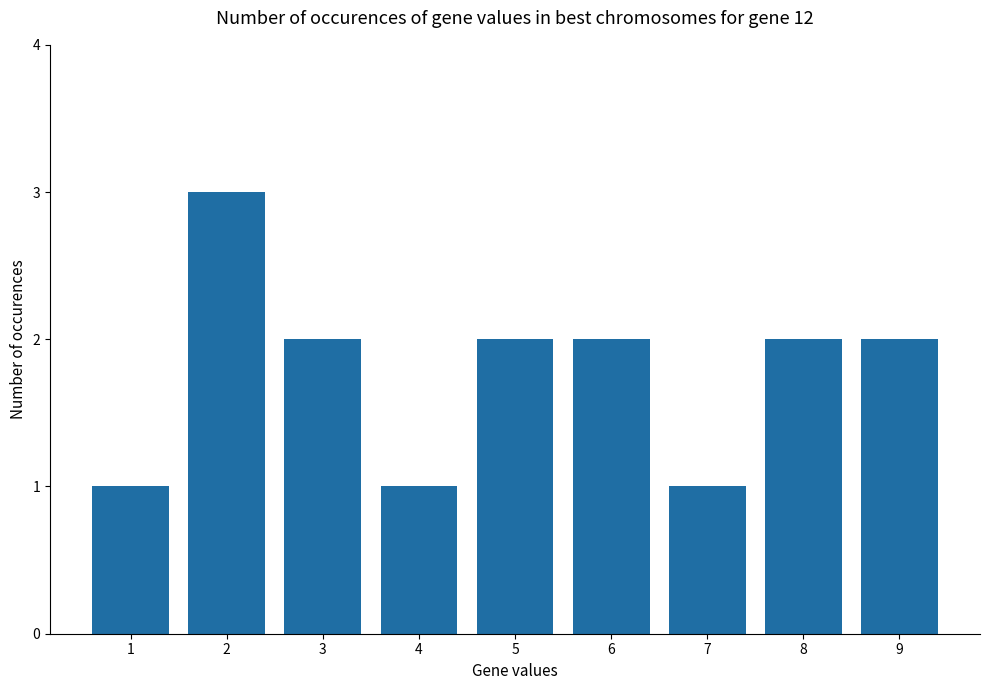

Which label corresponds to the largest value in the chart?

2